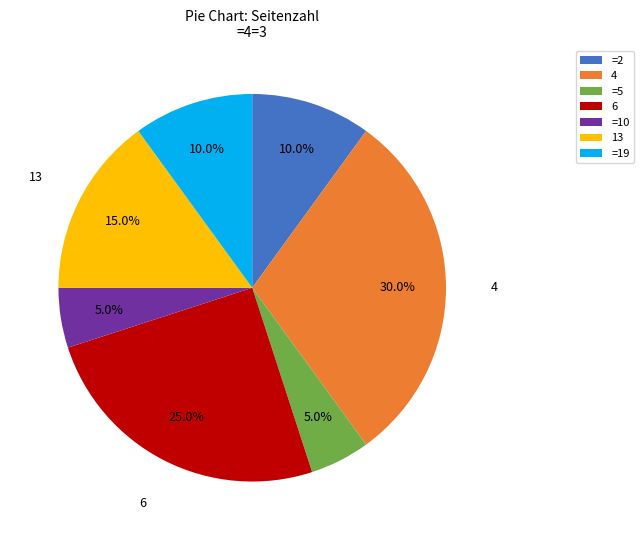

What percentage is NOT represented by 4?

70.0%